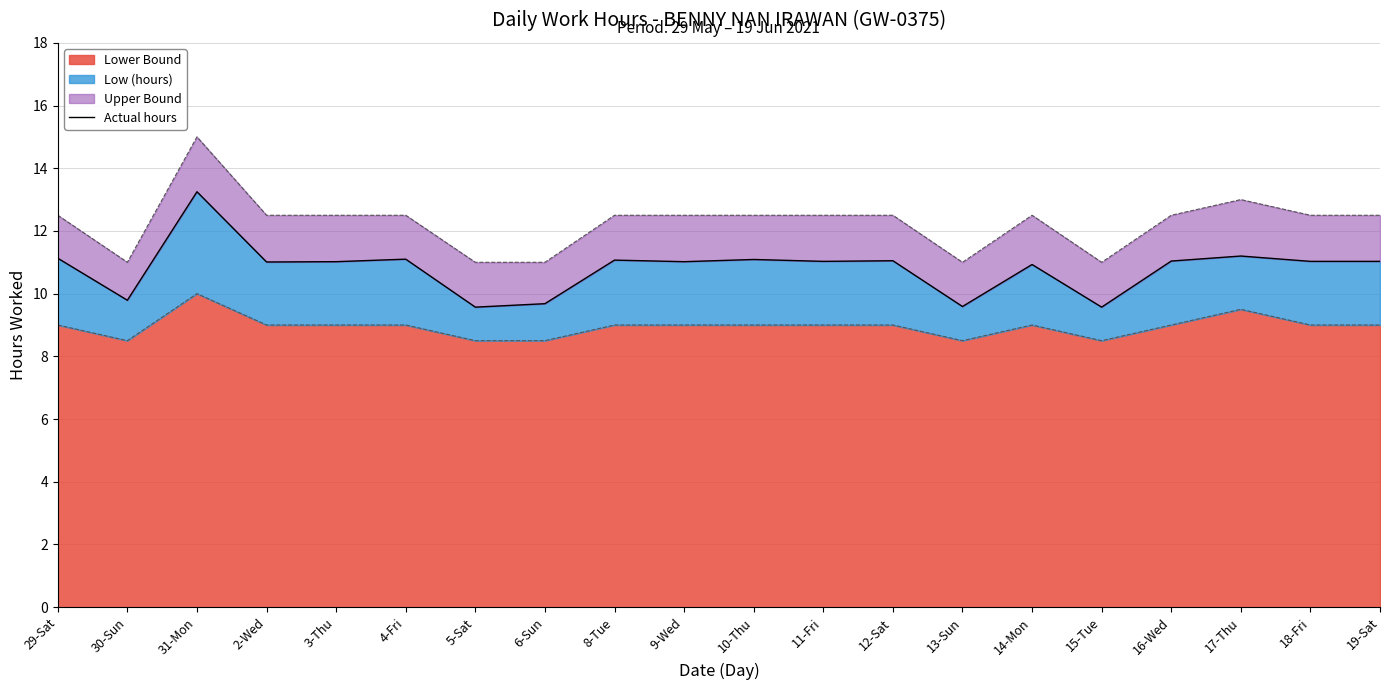

At which category does the data reach its first local valley?

30-Sun